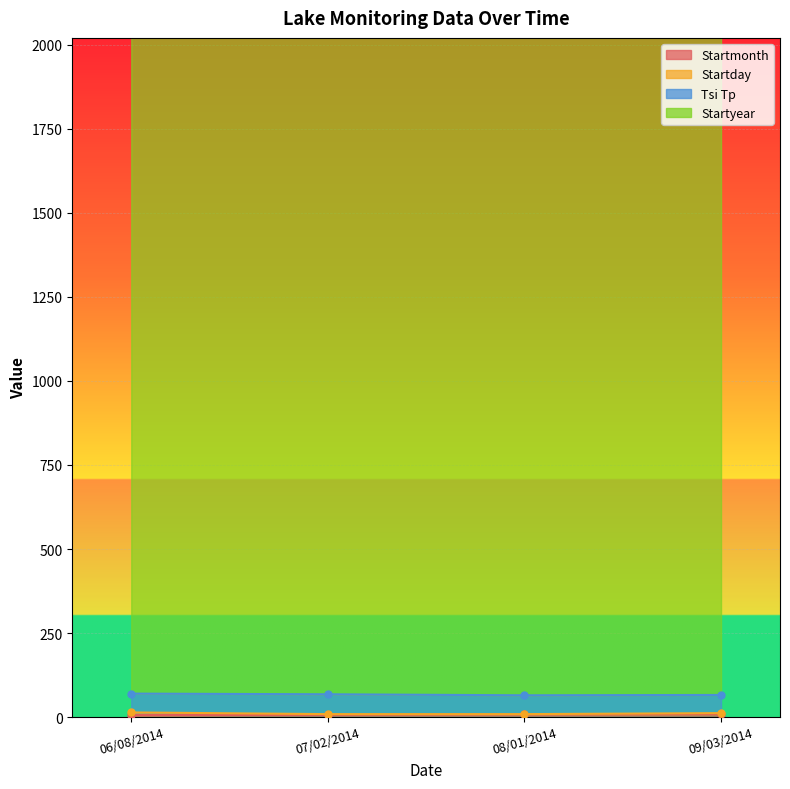

Reading right to left, transcribe all the data shown in this chart.

Startmonth: 09/03/2014=9	08/01/2014=8	07/02/2014=7	06/08/2014=6
Startday: 09/03/2014=3	08/01/2014=1	07/02/2014=2	06/08/2014=8
Tsi Tp: 09/03/2014=54	08/01/2014=56	07/02/2014=59	06/08/2014=56
Startyear: 09/03/2014=2014	08/01/2014=2014	07/02/2014=2014	06/08/2014=2014